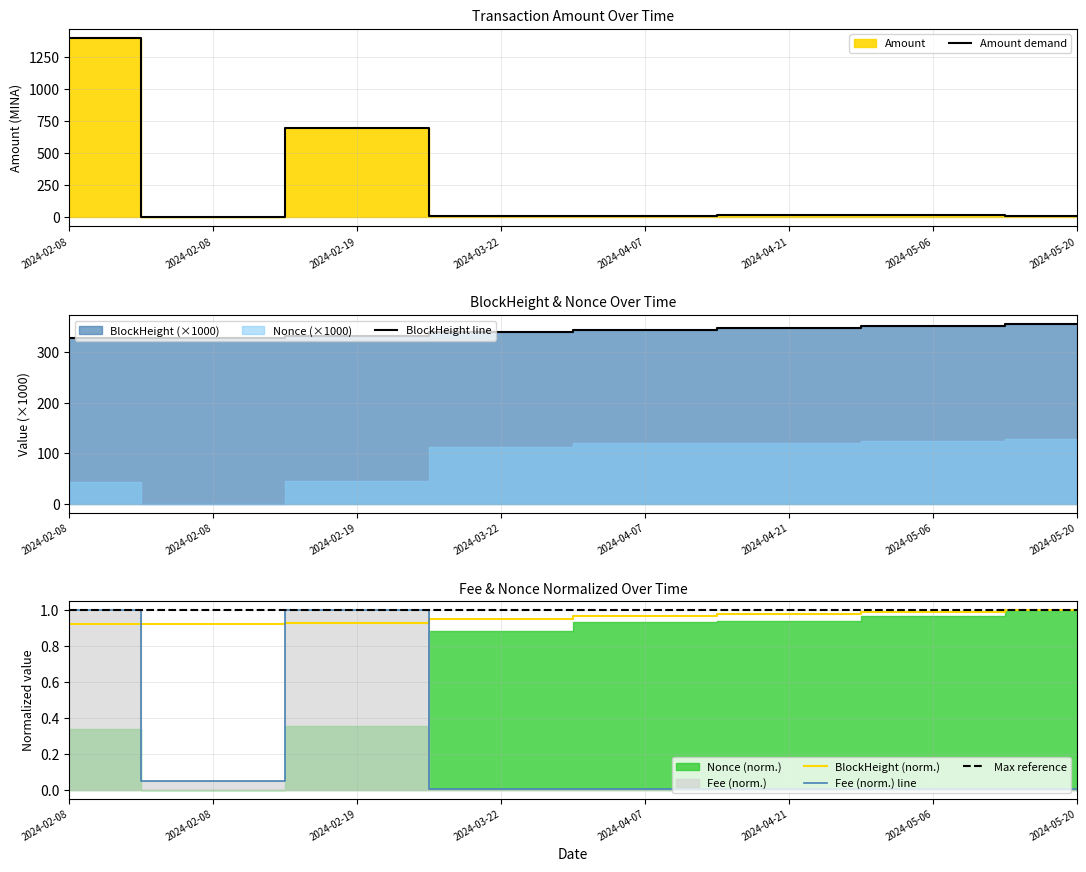

Reading right to left, extract all data points from this chart.

Amount: 12.8	16.7	15.2	12.0	12.7	698.4	0.0	1398.9
Fee: 0.0	0.0	0.0	0.0	0.0	1.0	0.1	1.0
BlockHeight_scaled: 1.0	1.0	1.0	1.0	1.0	0.9	0.9	0.9